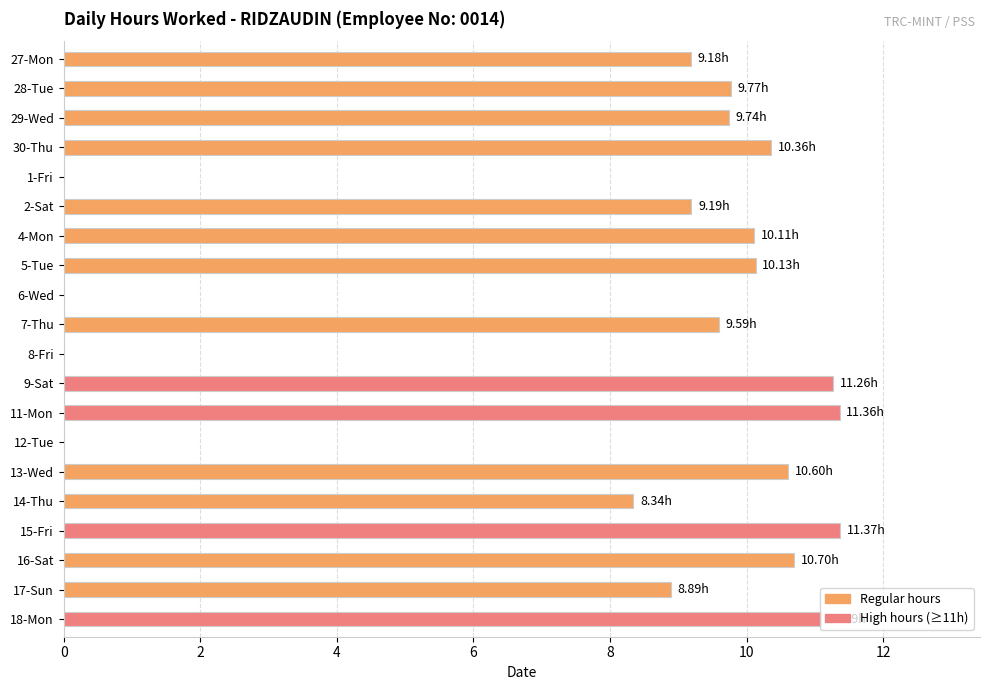

What is the change in value from 16-Sat to 17-Sun?

-1.8